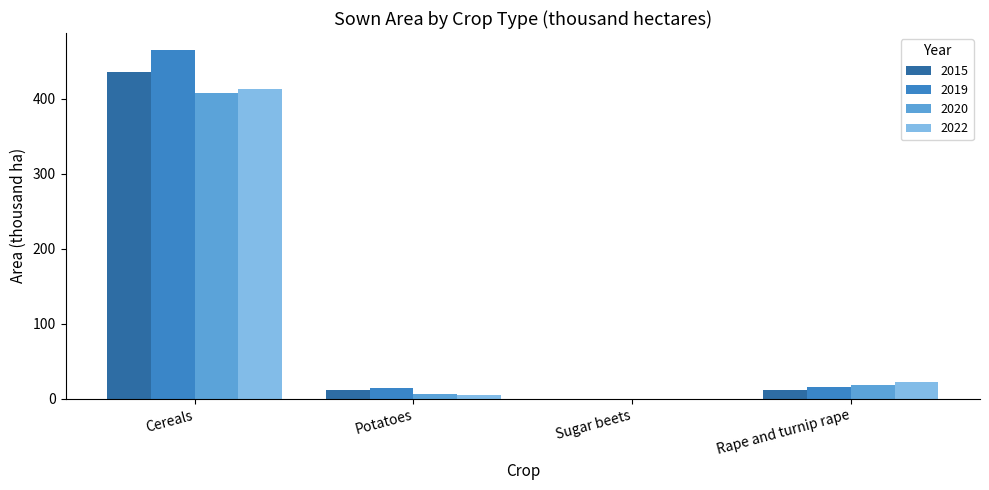

True or false: 2019 has a value of 14.9 at Potatoes.

True